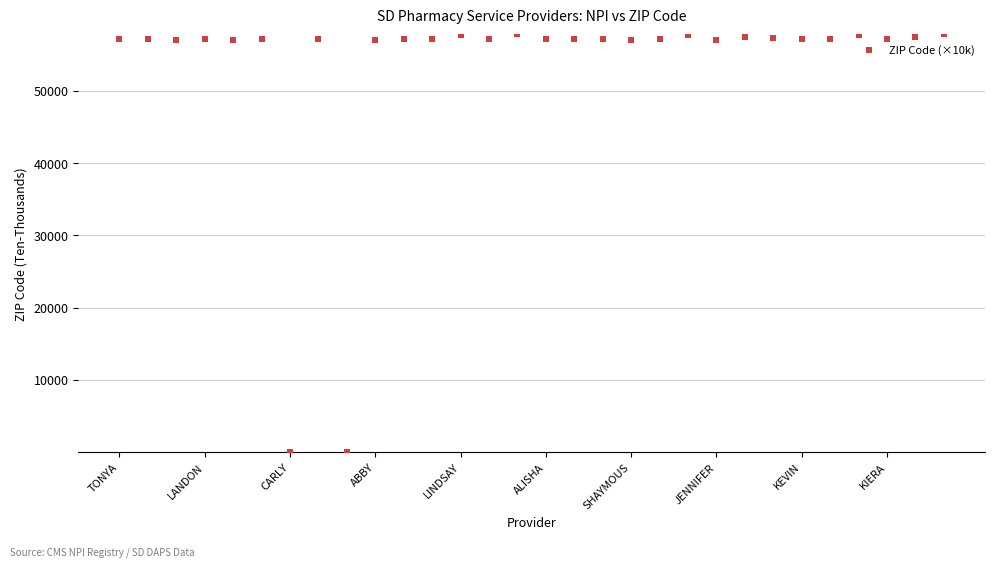

What is the range of Y values (max minus min)?

57779.5